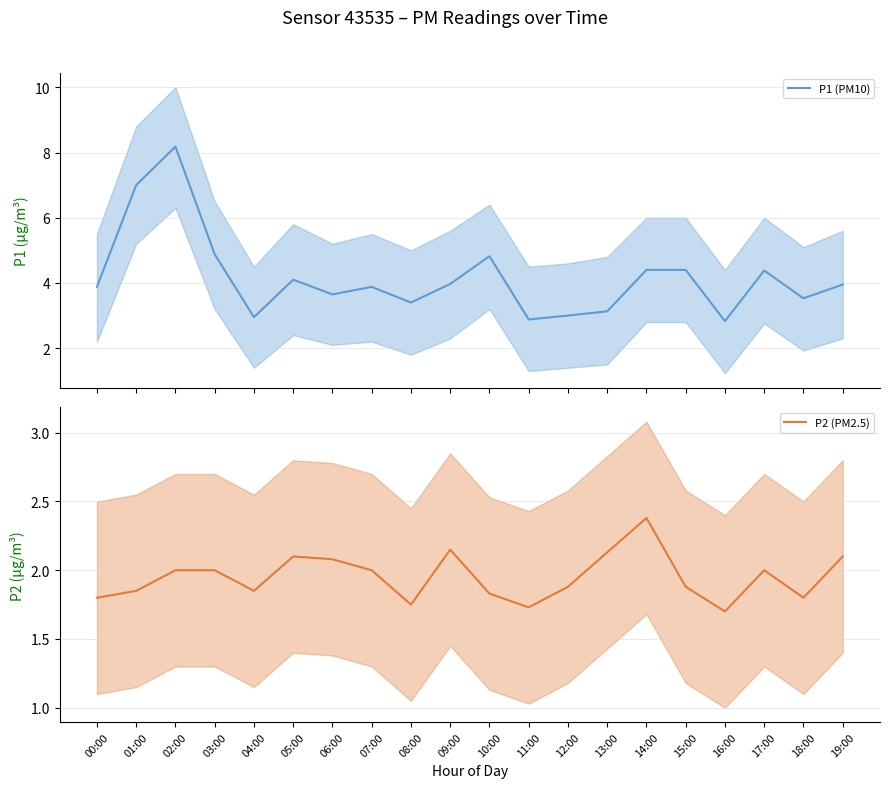

True or false: P2 (PM2.5) and P1 (PM10) intersect in this chart.

False